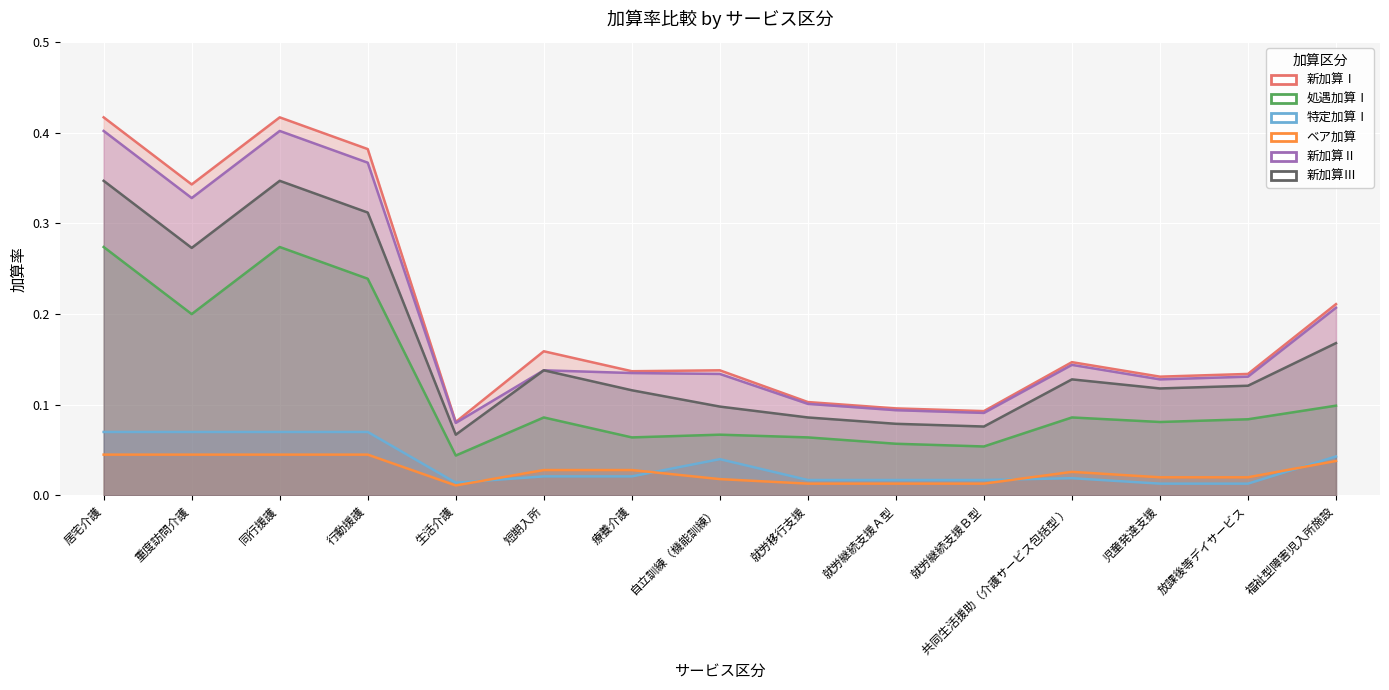

True or false: 処遇加算Ⅰ and 新加算Ⅲ cross at least once.

False